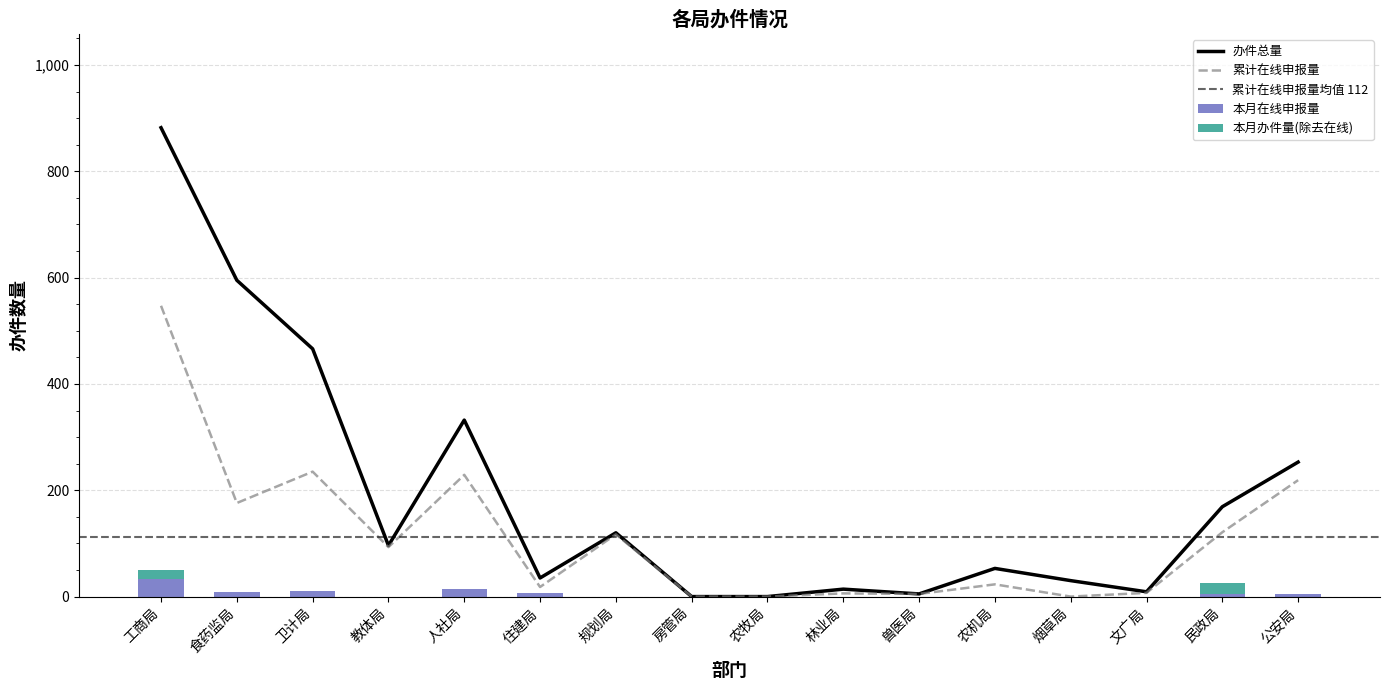

Which has a higher value, 人社局 or 农机局?

人社局